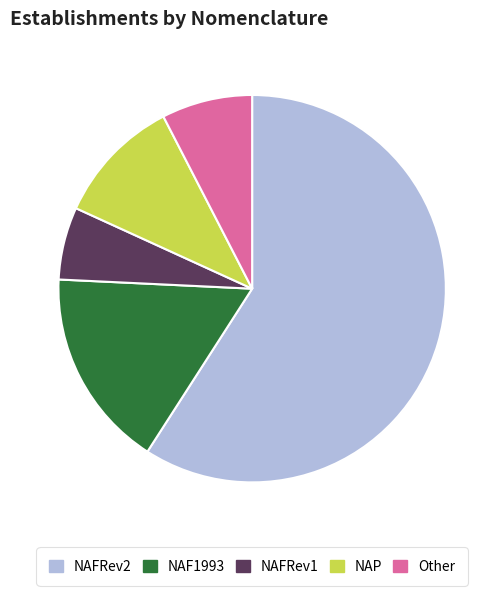

What is the largest slice in the pie chart?

NAFRev2